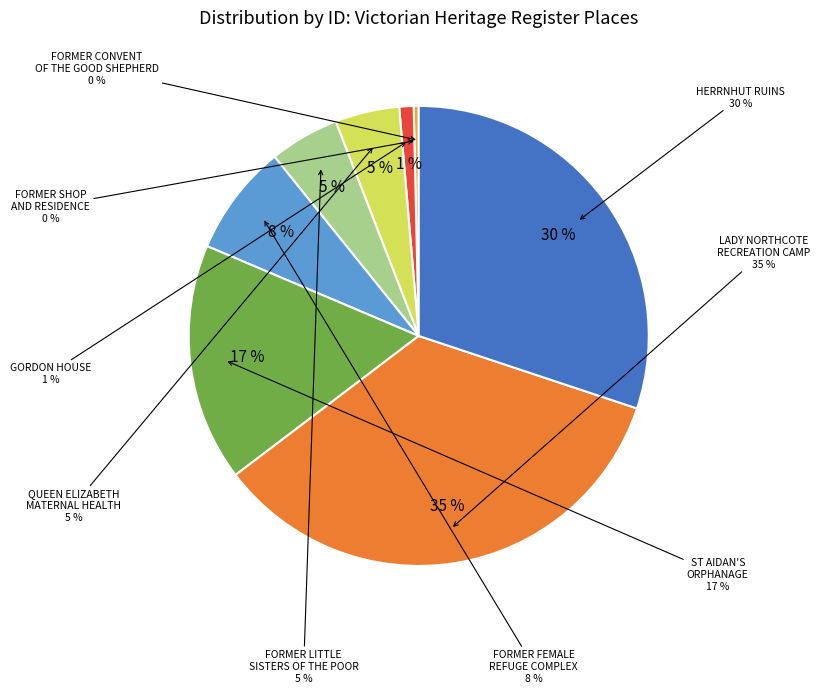

Does FORMER SHOP AND RESIDENCE represent more than half of the total?

No